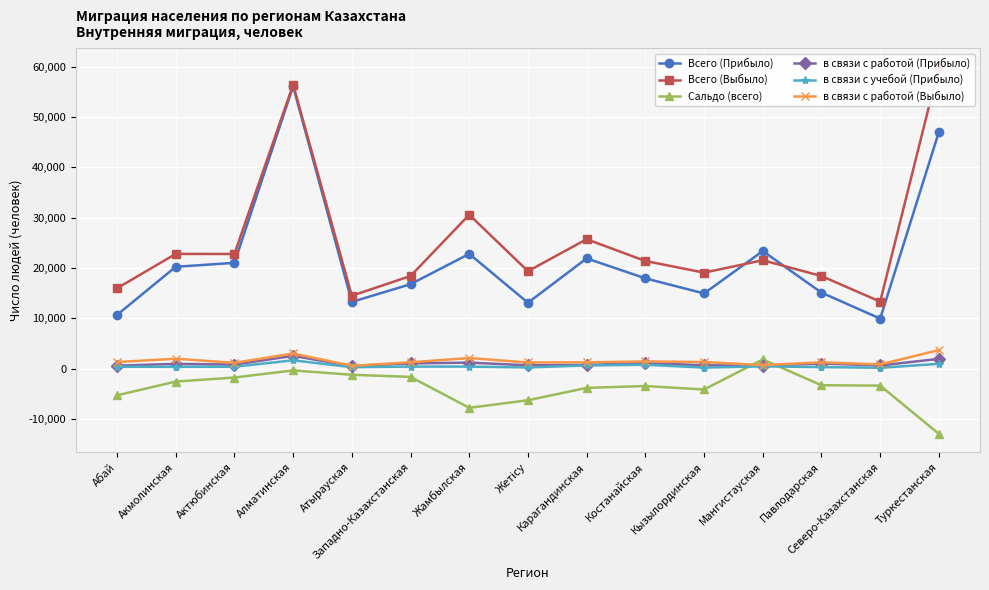

What is the difference between the highest and lowest values at Атырауская?

15708